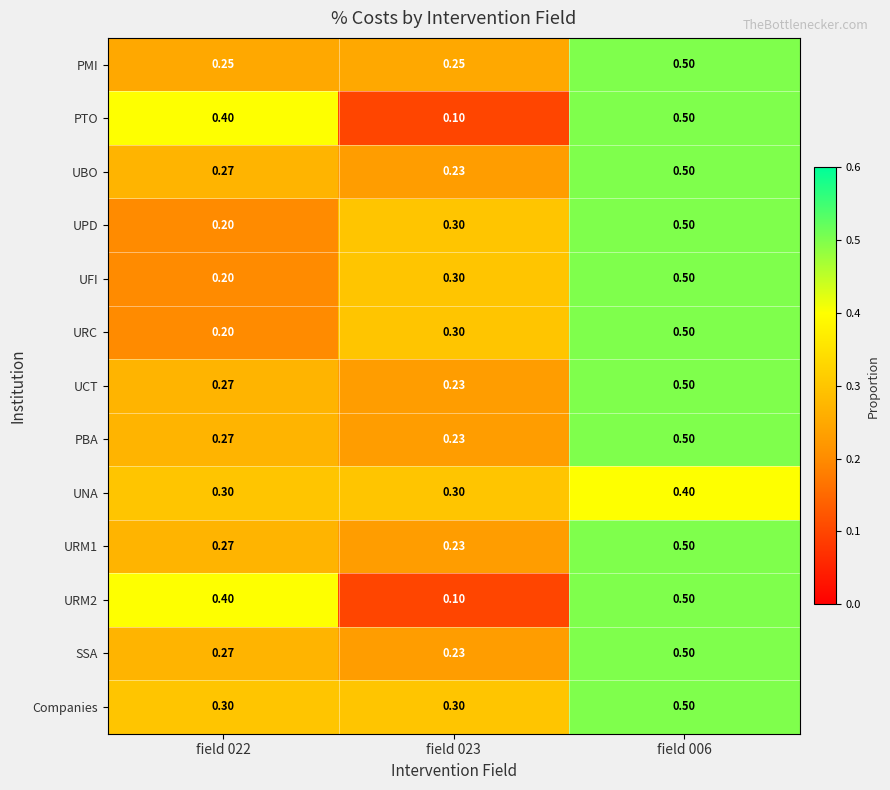

Which series has the largest total across all categories?

Companies